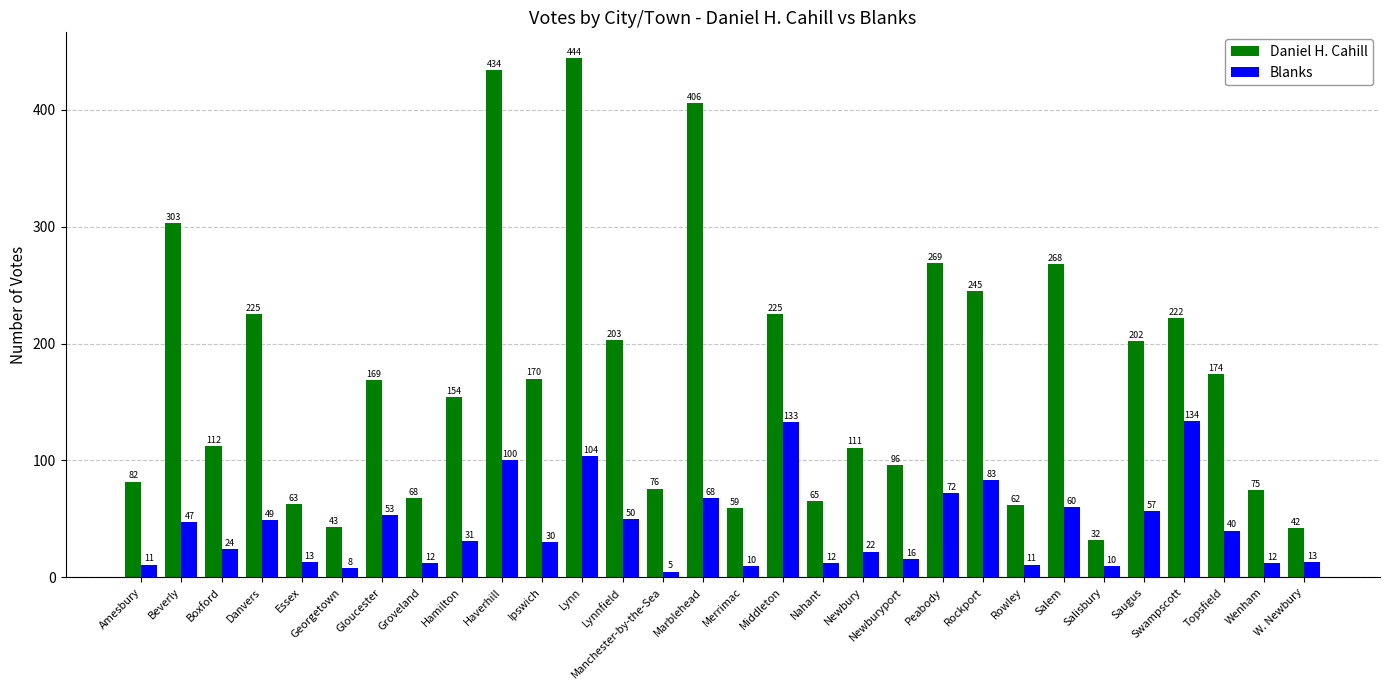

Does the chart contain stacked bars?

No